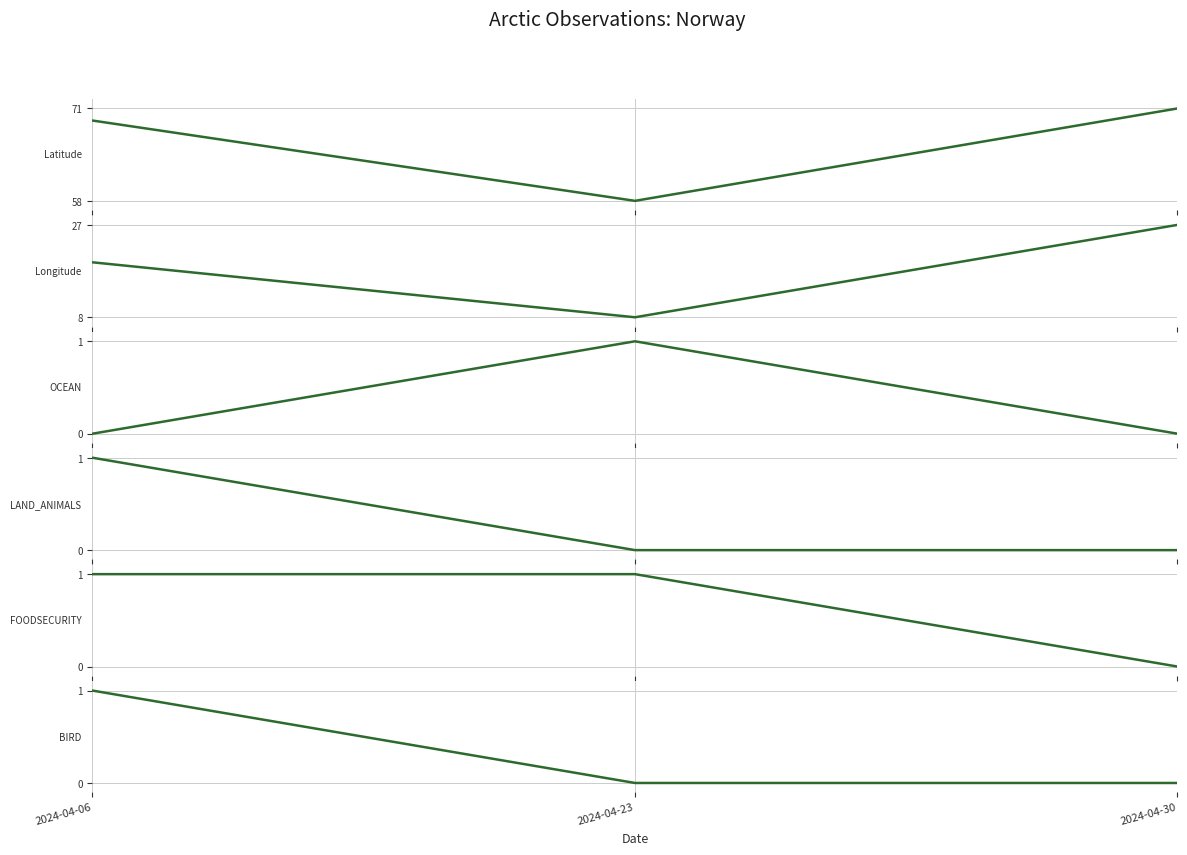

Rank the categories by Longitude value from lowest to highest.

2024-04-23, 2024-04-06, 2024-04-30